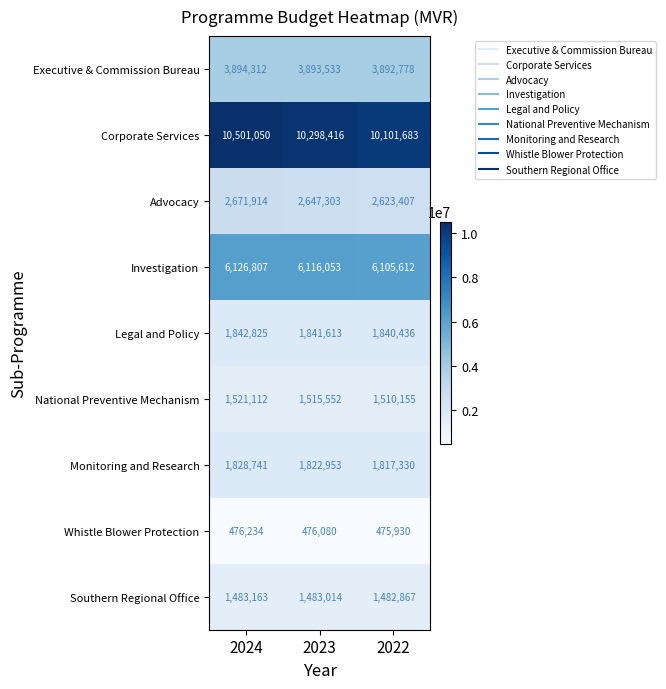

Count the Whistle Blower Protection values in the range 475930 to 476234.

3